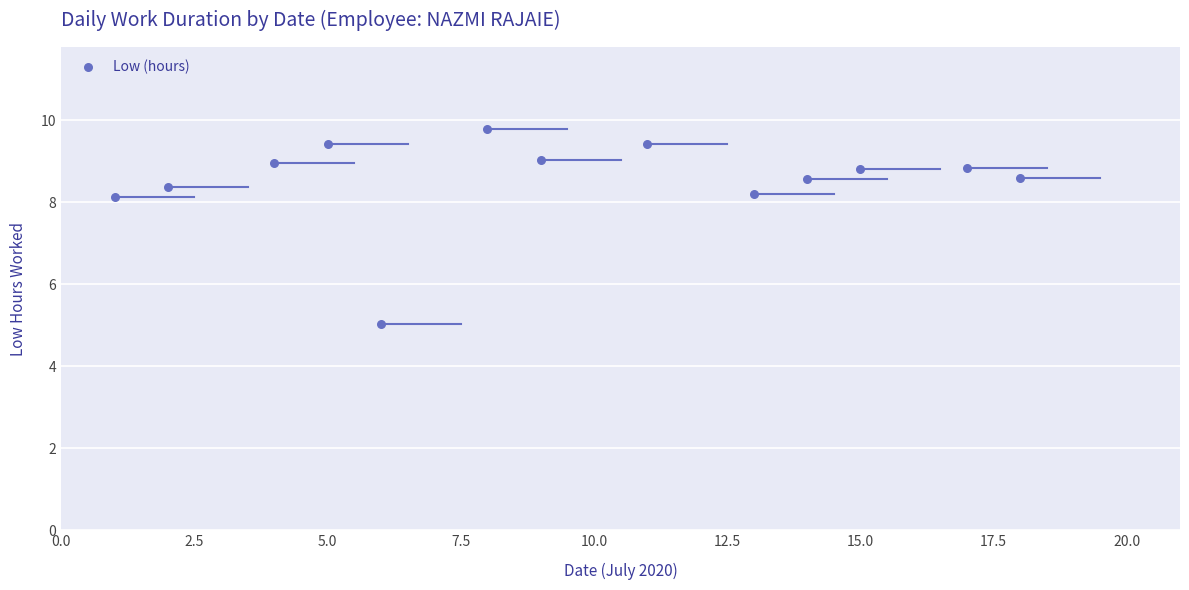

List the coordinates of all points as (X, Y) pairs, reading left to right.

(1.0, 8.1)  (2.0, 8.4)  (4.0, 9.0)  (5.0, 9.4)  (6.0, 5.0)  (8.0, 9.8)  (9.0, 9.0)  (11.0, 9.4)  (13.0, 8.2)  (14.0, 8.6)  (15.0, 8.8)  (17.0, 8.8)  (18.0, 8.6)